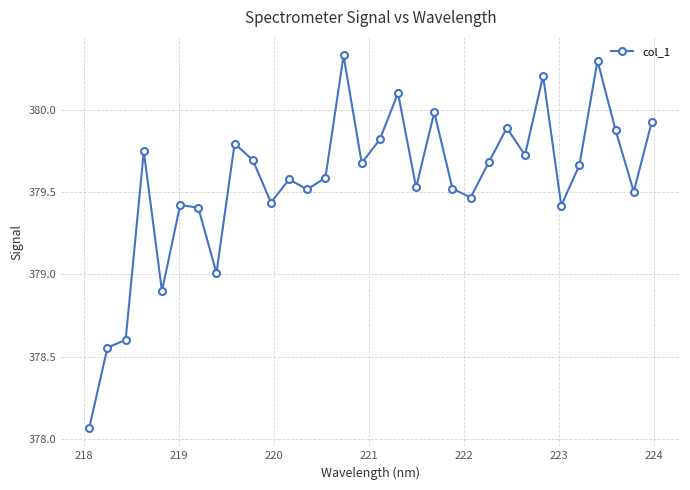

What is the sum of all values?

12145.9